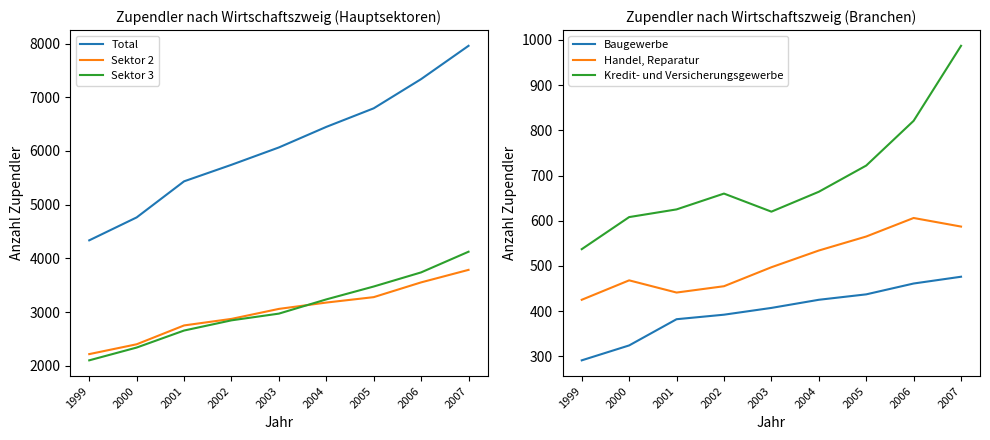

What is the value of the Baugewerbe point at the 2nd from the left?

324